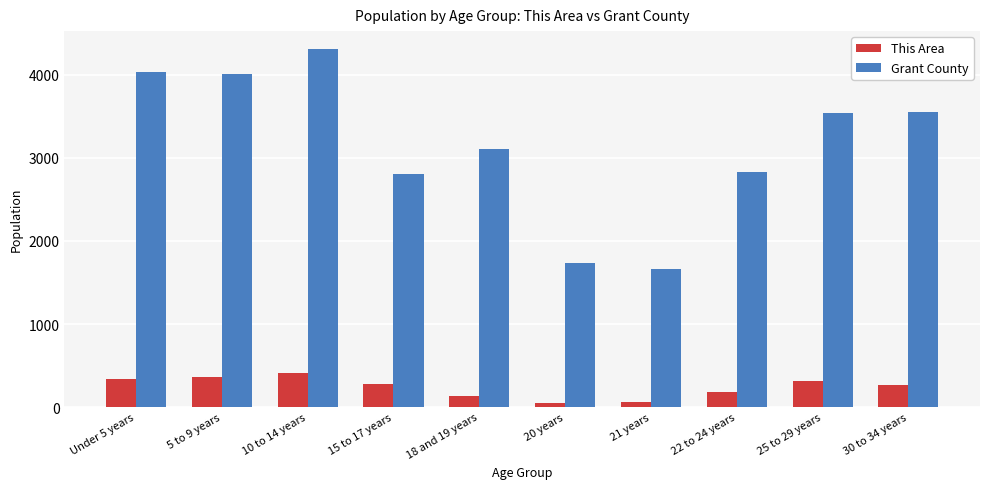

List the series in order of their overall mean, lowest first.

This Area, Grant County